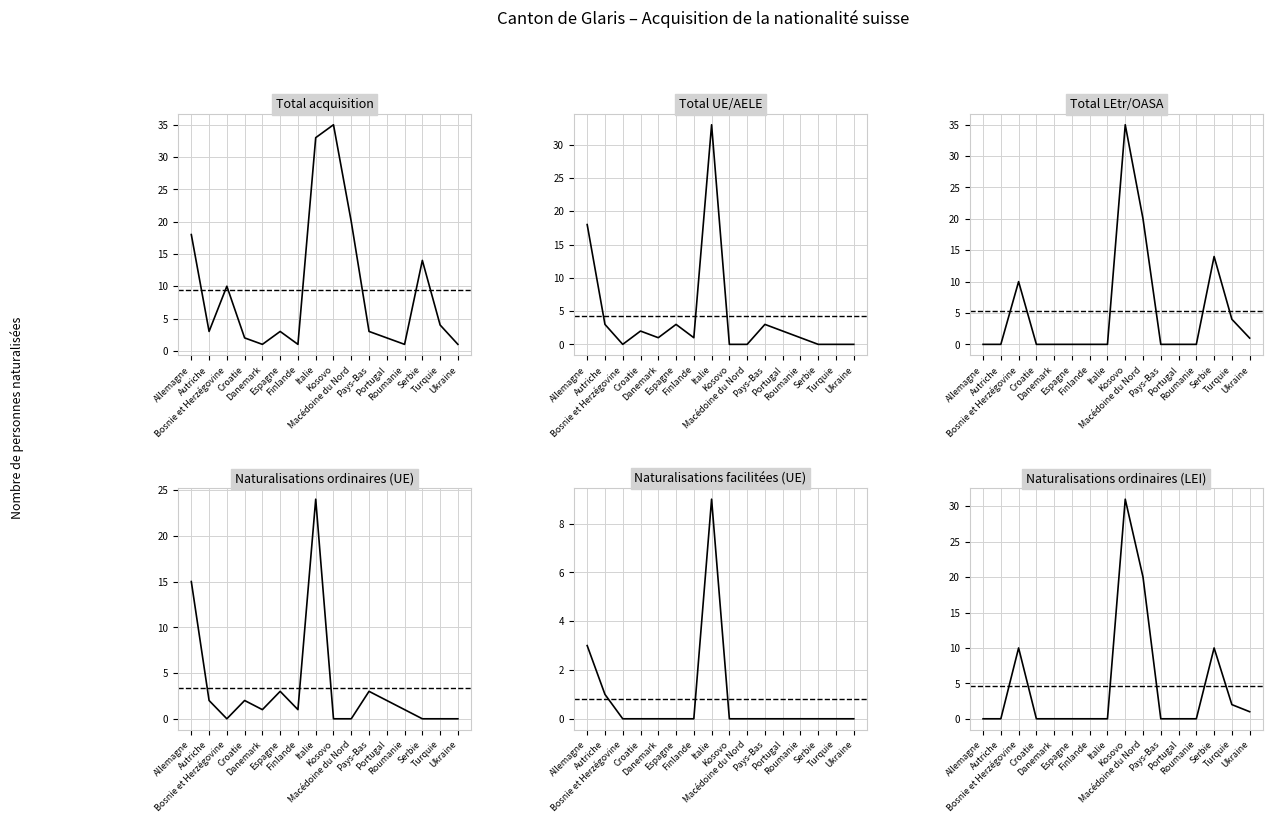

True or false: Naturalisations facilitées (UE) has a value of 4 at Kosovo.

False